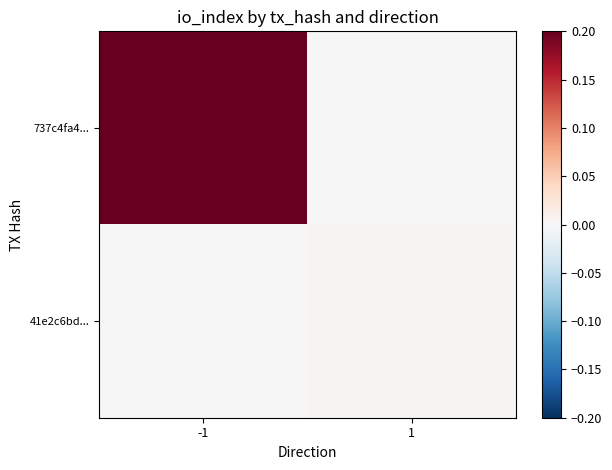

Rank the series at 1 from lowest to highest value.

737c4fa4..., 41e2c6bd...